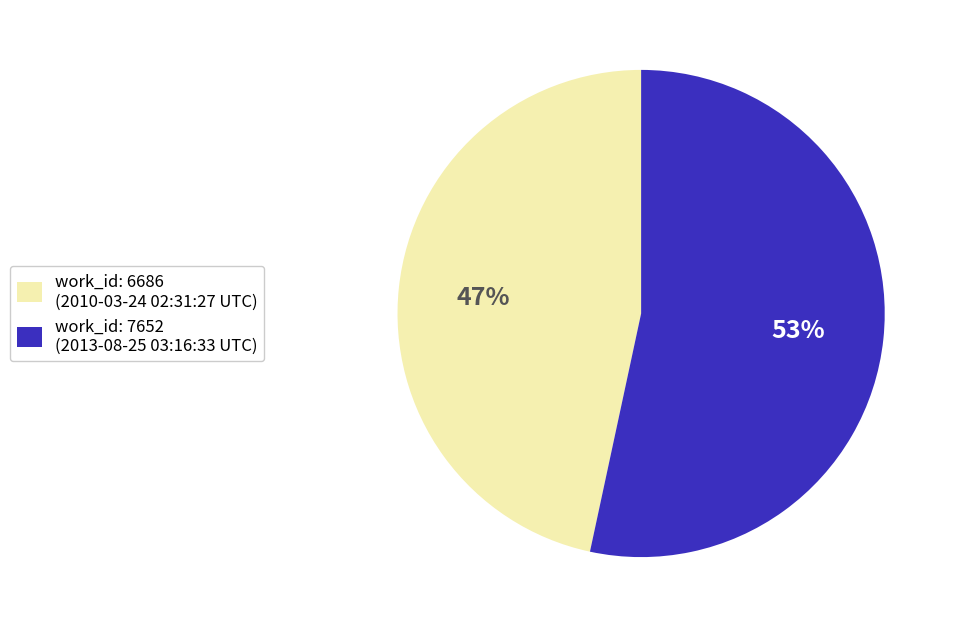

Is there any slice that represents more than half of the pie?

Yes